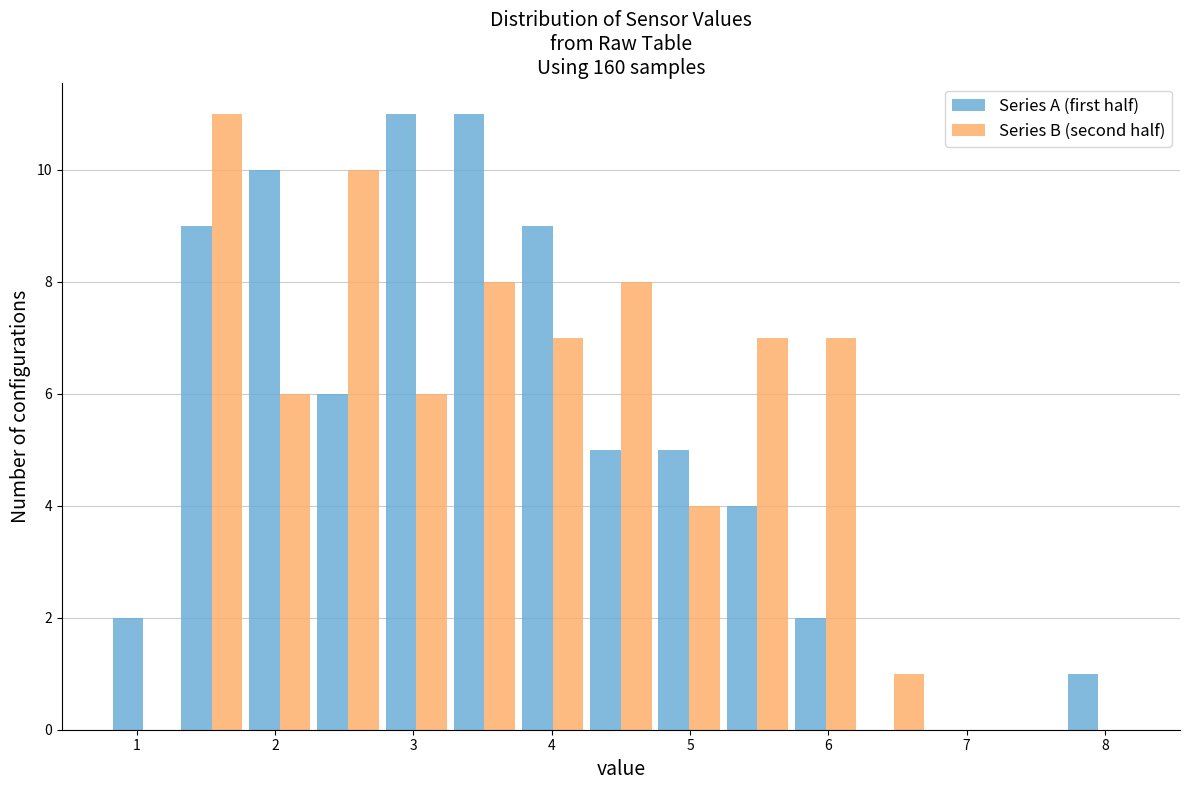

Reading left to right, list every range on the x-axis with the height of the bar of each series over it. Neither the bar edges nor the heights are printed on the chart, so give them approximately, as read against the axes.

0.8 to 1.3: Series A (first half)=2	Series B (second half)=0
1.3 to 1.8: Series A (first half)=9	Series B (second half)=11
1.8 to 2.3: Series A (first half)=10	Series B (second half)=6
2.3 to 2.8: Series A (first half)=6	Series B (second half)=10
2.8 to 3.3: Series A (first half)=11	Series B (second half)=6
3.3 to 3.8: Series A (first half)=11	Series B (second half)=8
3.8 to 4.3: Series A (first half)=9	Series B (second half)=7
4.3 to 4.7: Series A (first half)=5	Series B (second half)=8
4.7 to 5.2: Series A (first half)=5	Series B (second half)=4
5.2 to 5.7: Series A (first half)=4	Series B (second half)=7
5.7 to 6.2: Series A (first half)=2	Series B (second half)=7
6.2 to 6.7: Series A (first half)=0	Series B (second half)=1
6.7 to 7.2: Series A (first half)=0	Series B (second half)=0
7.2 to 7.7: Series A (first half)=0	Series B (second half)=0
7.7 to 8.2: Series A (first half)=1	Series B (second half)=0